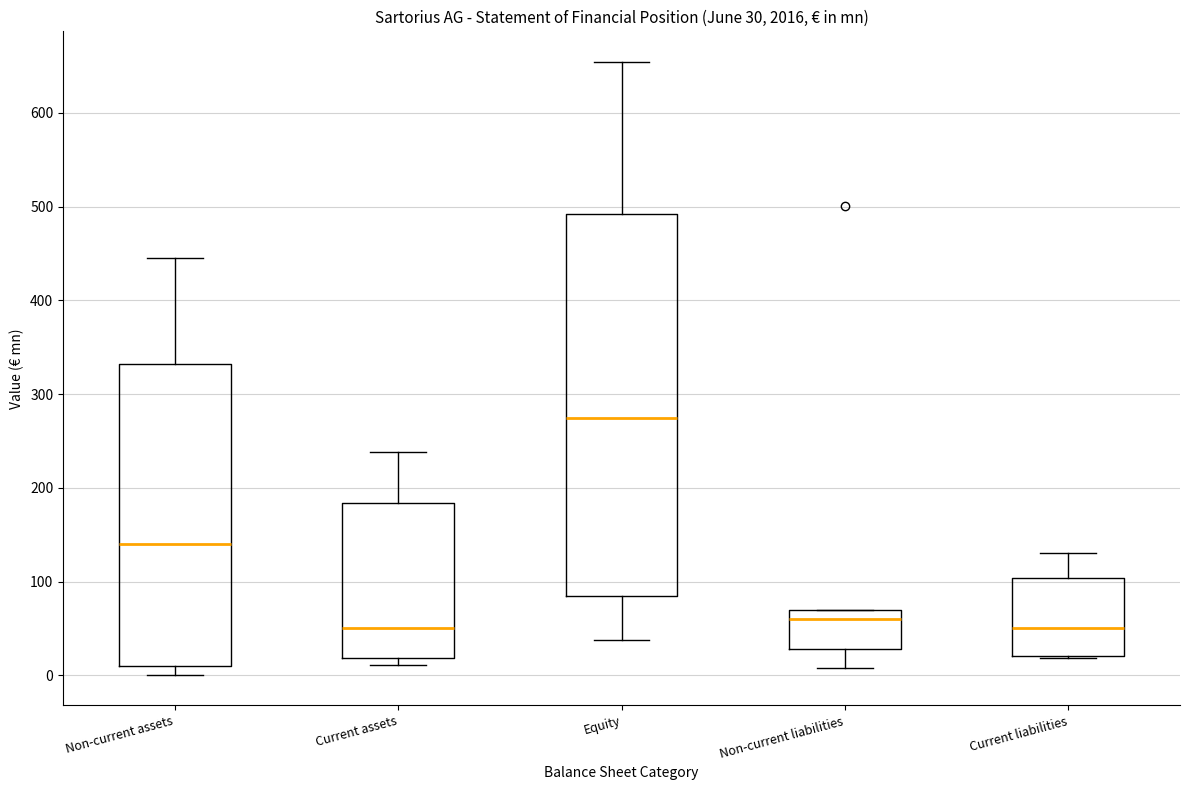

Which box is the tallest, from its lower edge to its upper edge?

Equity